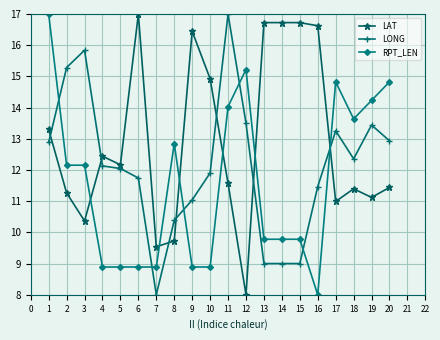

Between which two adjacent categories do LAT and LONG first intersect?

1 and 2